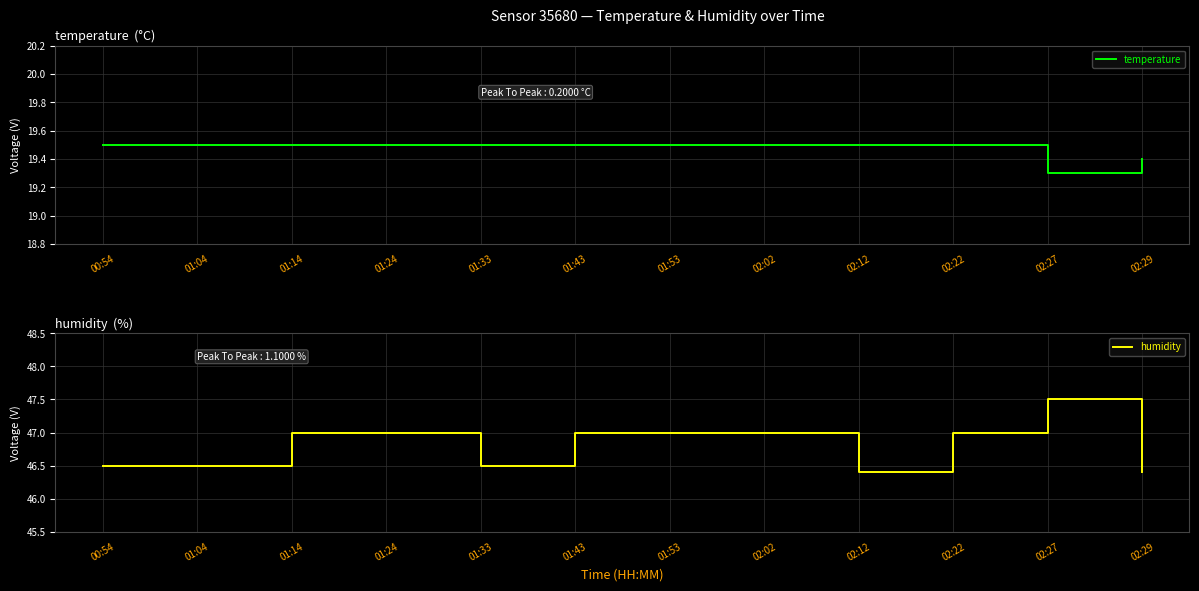

What is the spread (max minus min) of values at 02:02?

27.5